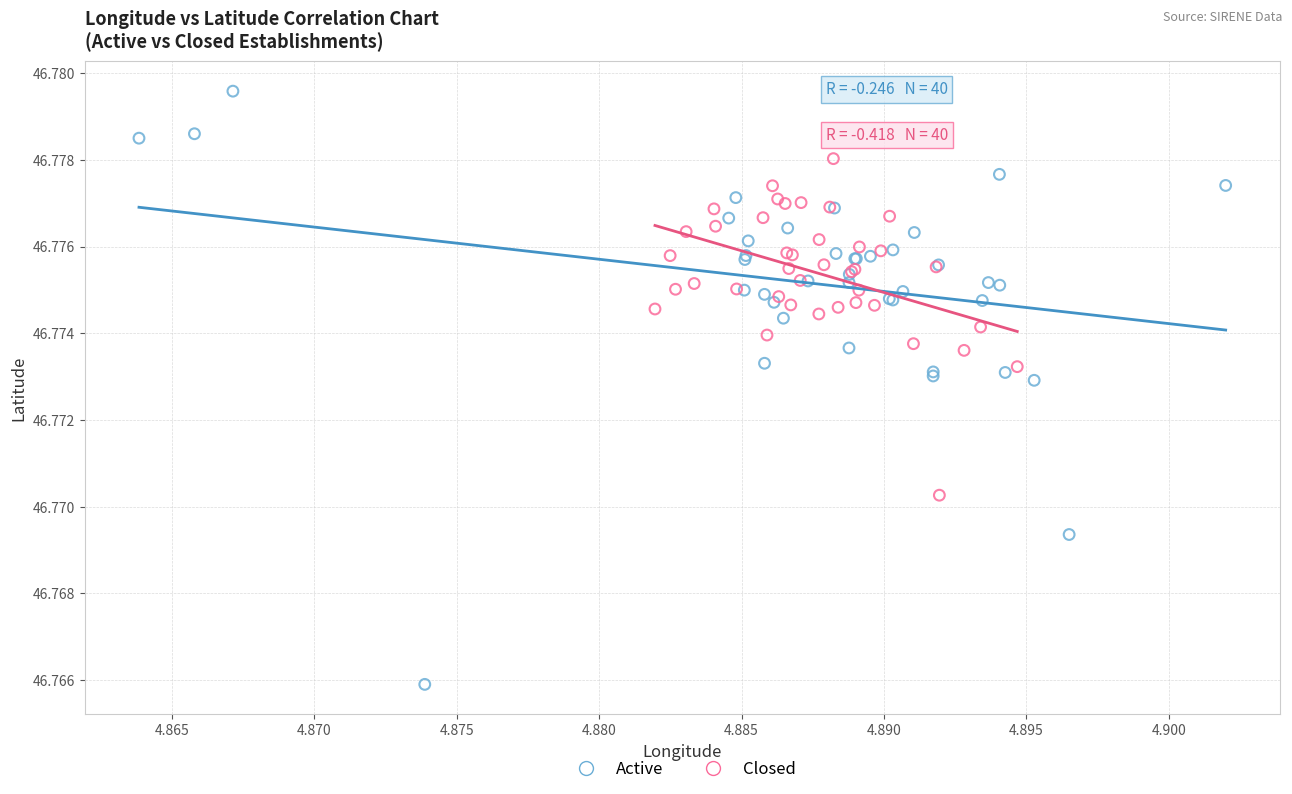

Which series has the widest spread of Y values?

Active